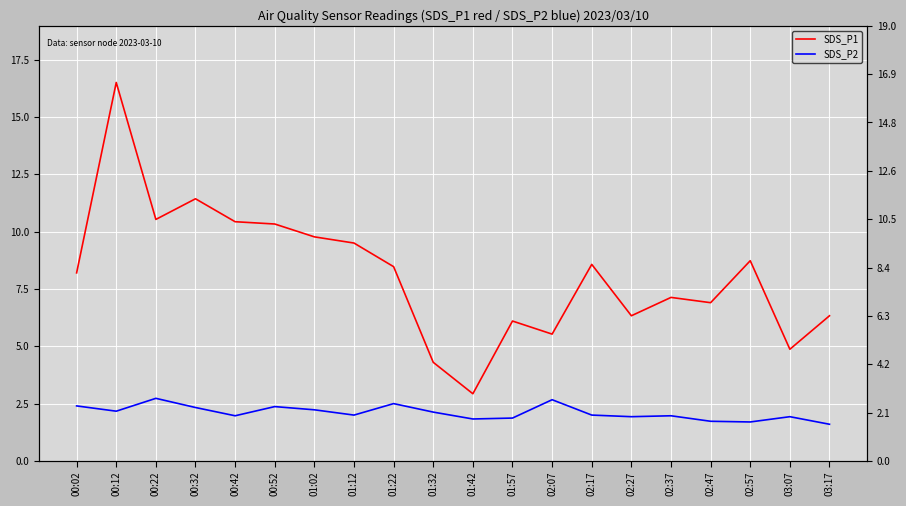

What is the label of the 13th point from the left?

02:07